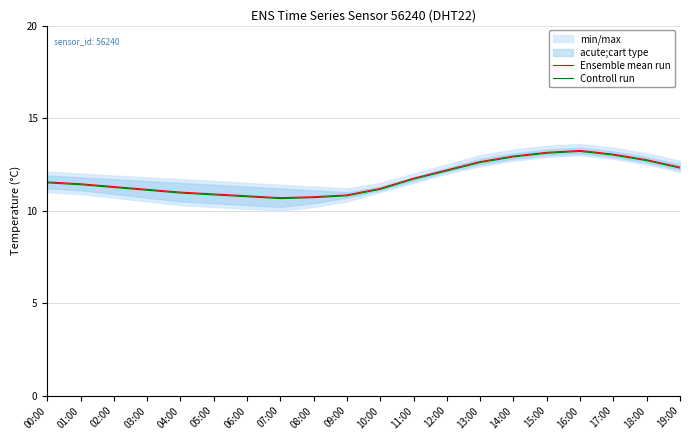

Which label corresponds to the largest value in the chart?

16:00